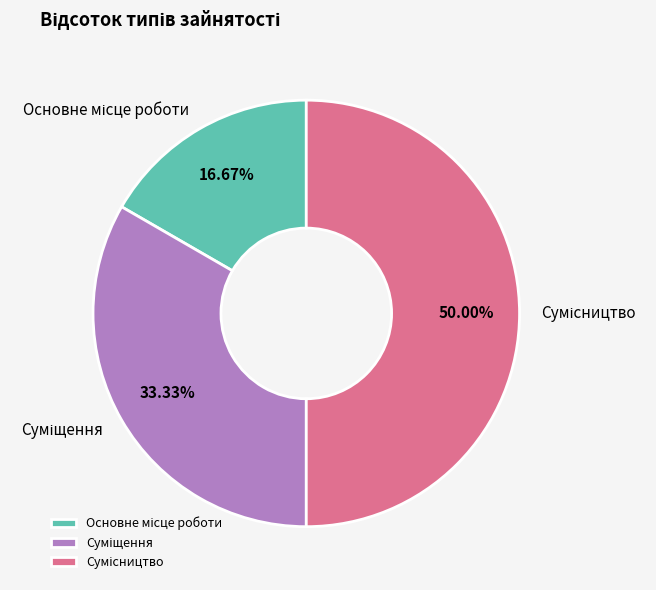

True or false: Сумісництво accounts for 50% of the total.

True